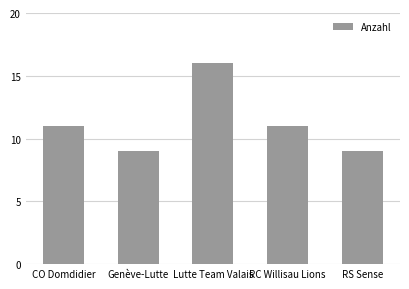

Does the chart contain any negative values?

No